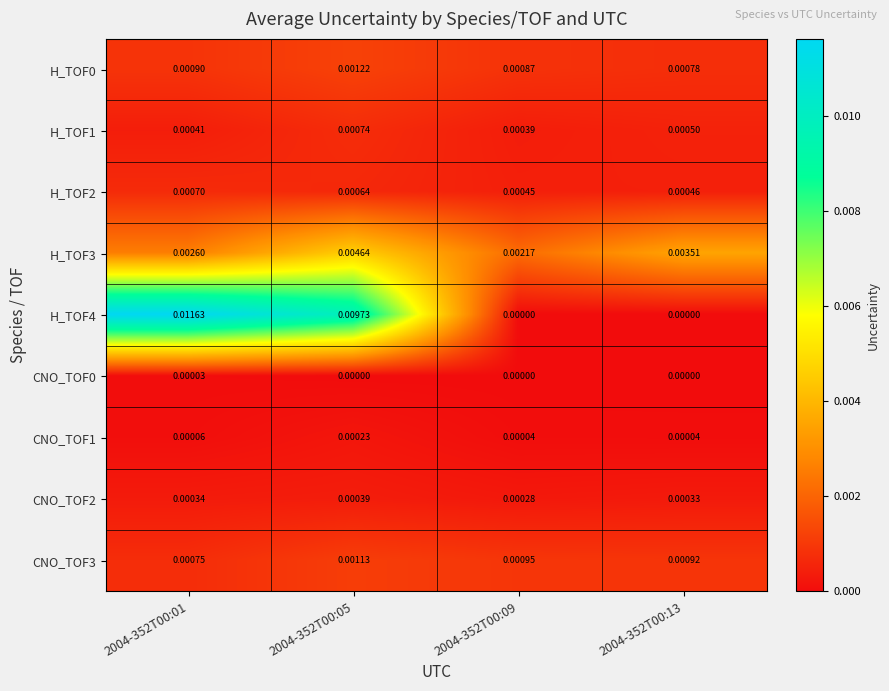

Count the number of data series in this chart.

9